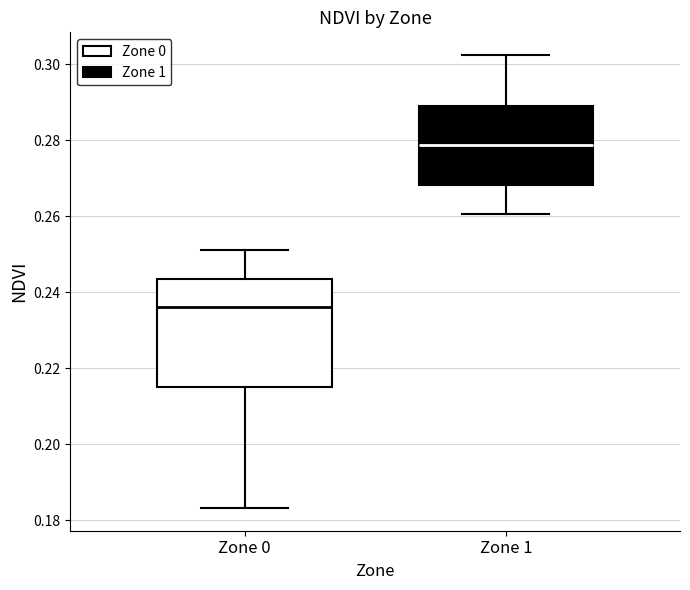

Comparing the boxes themselves (not the whiskers), which one is the tallest?

Zone 0